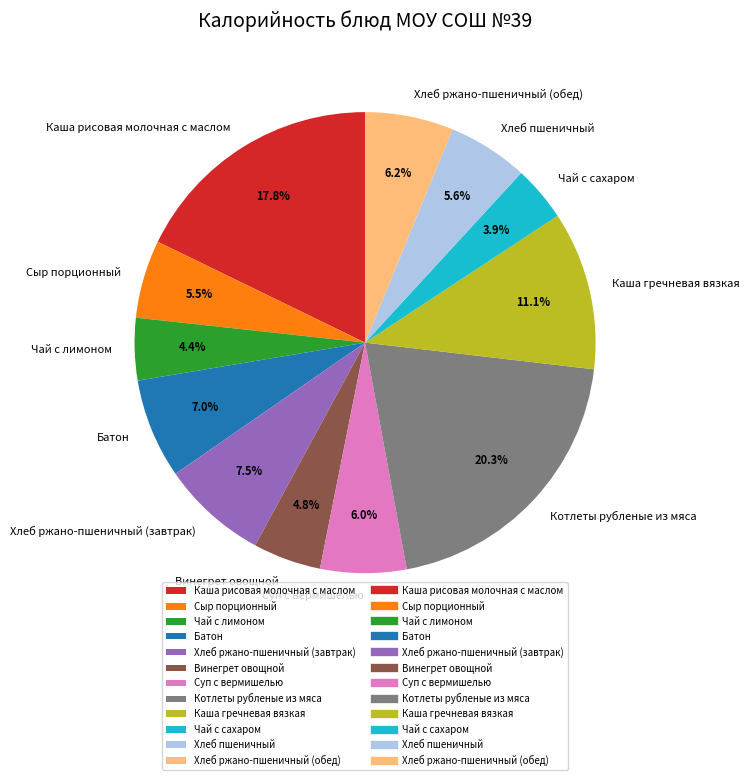

Between Хлеб ржано-пшеничный (завтрак) and Каша гречневая вязкая, which is larger?

Каша гречневая вязкая